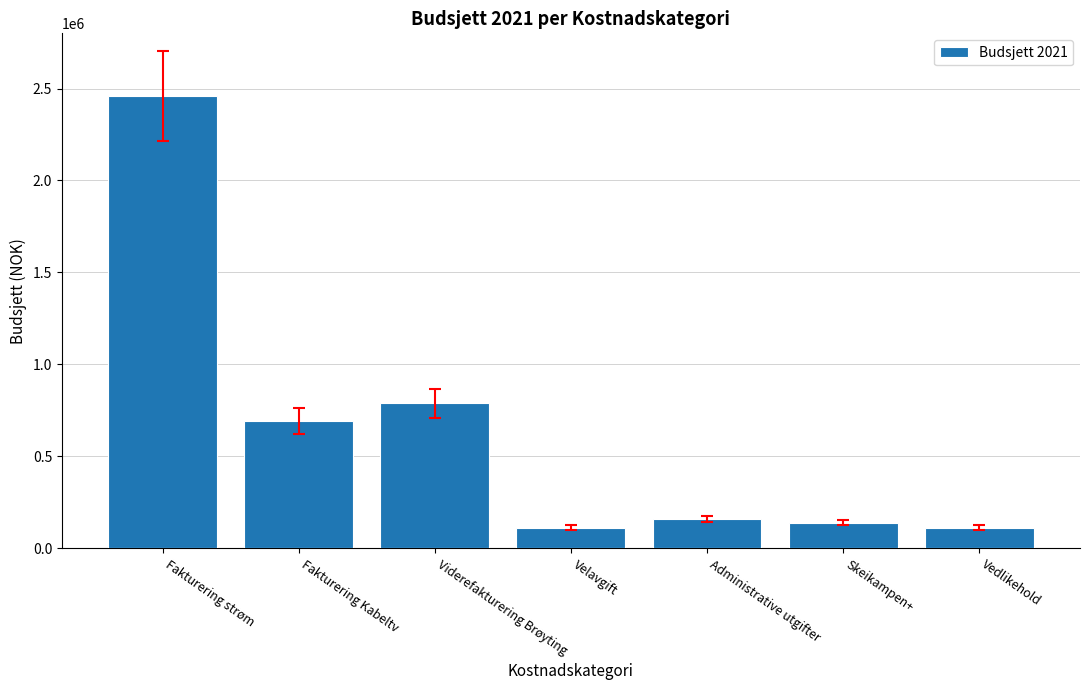

What is the minimum value shown in the chart?

112500